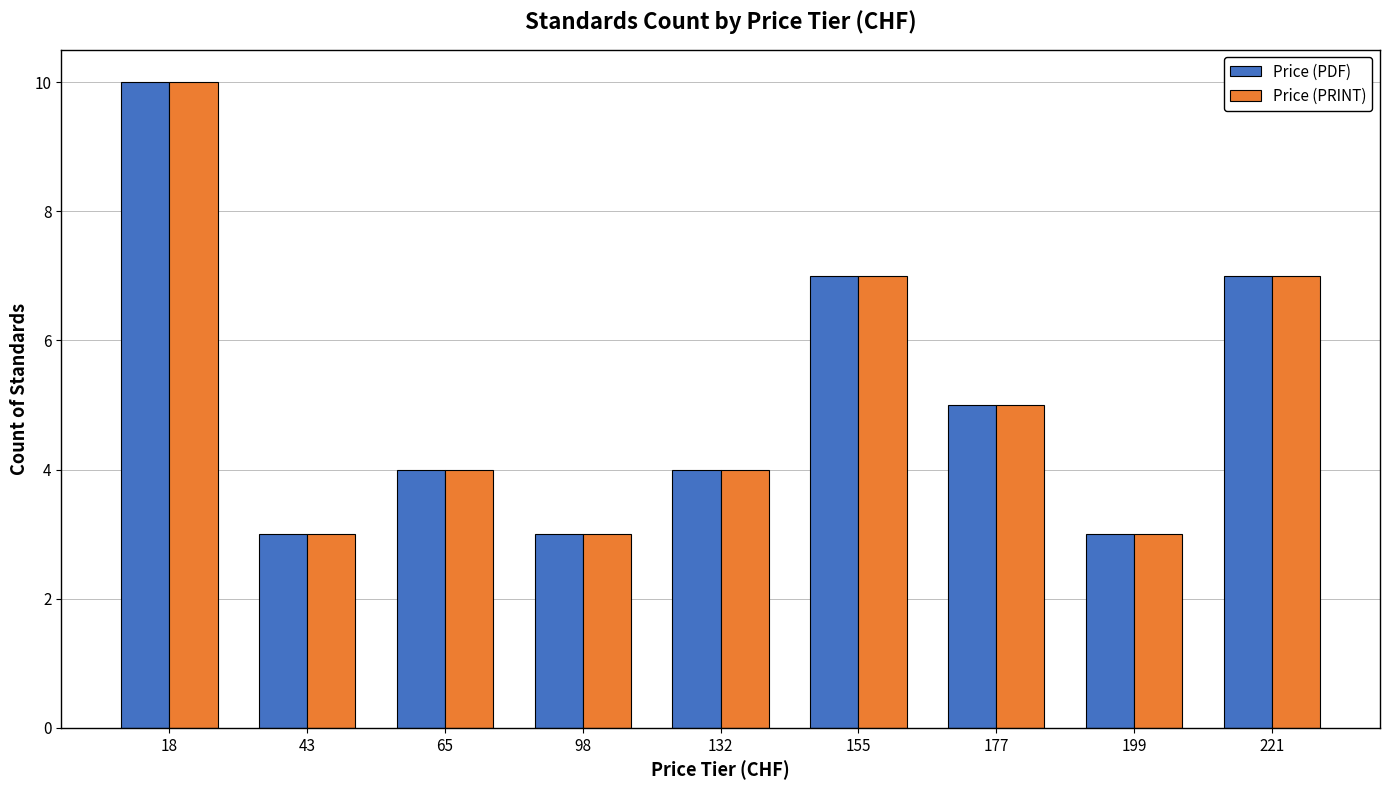

Reading left to right, list all the values displayed in this chart.

Price (PDF): 18=10	43=3	65=4	98=3	132=4	155=7	177=5	199=3	221=7
Price (PRINT): 18=10	43=3	65=4	98=3	132=4	155=7	177=5	199=3	221=7